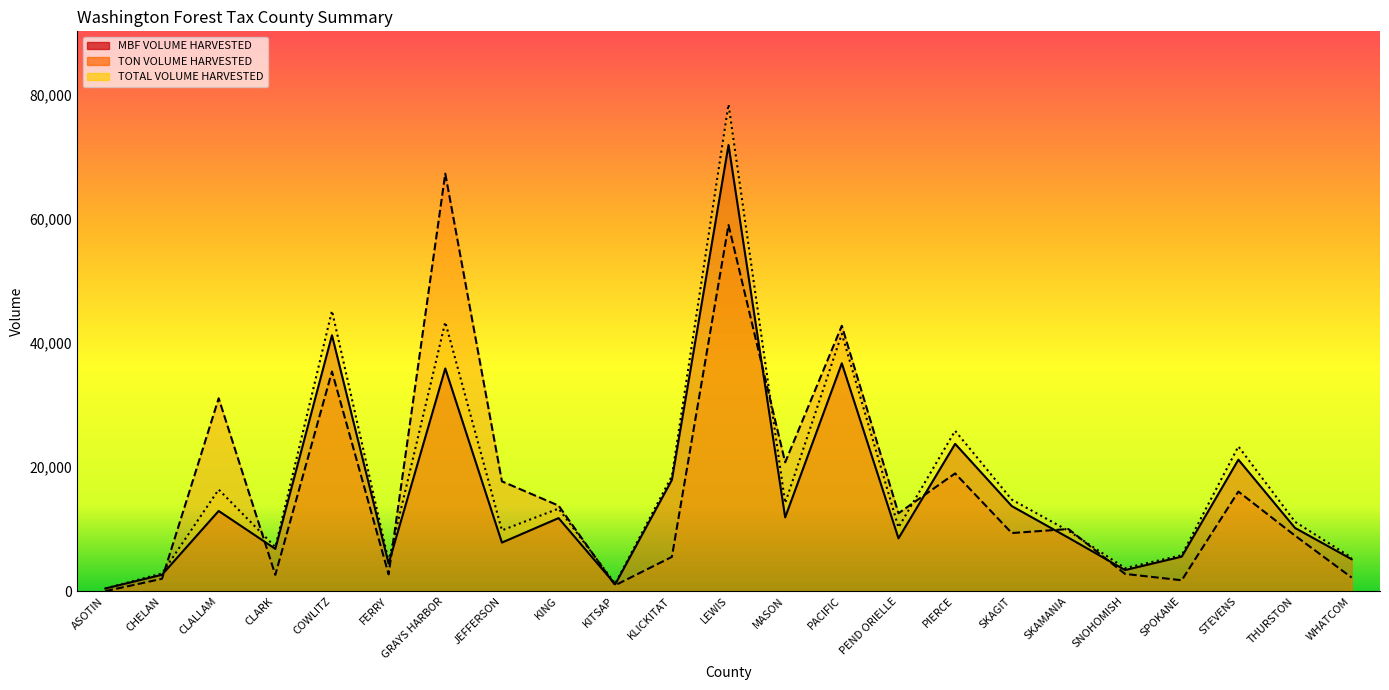

Between SKAMANIA and CLALLAM, which is larger?

CLALLAM